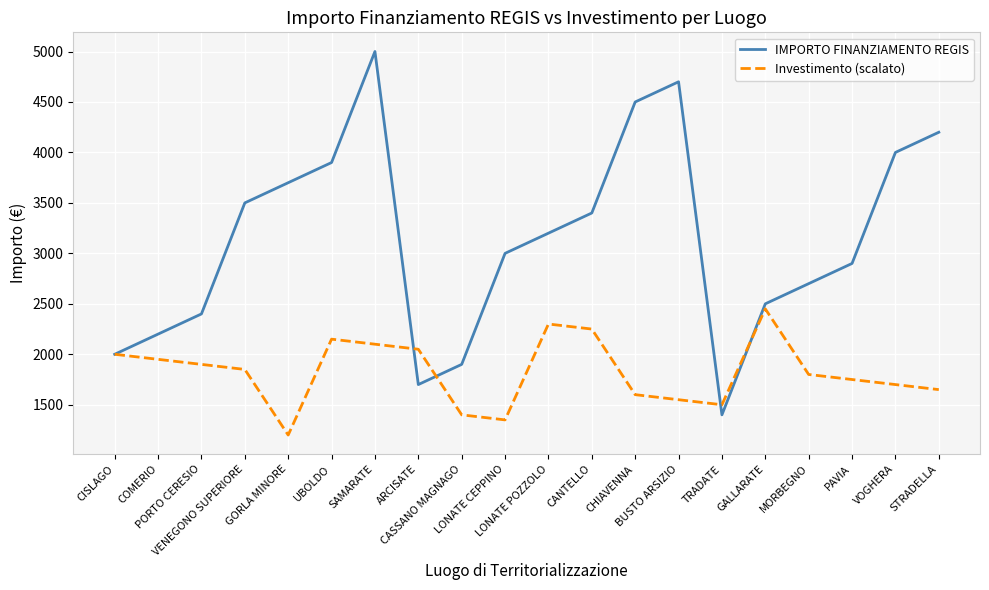

At CASSANO MAGNAGO, list the series in order from largest to smallest.

IMPORTO FINANZIAMENTO REGIS, Investimento (scalato)